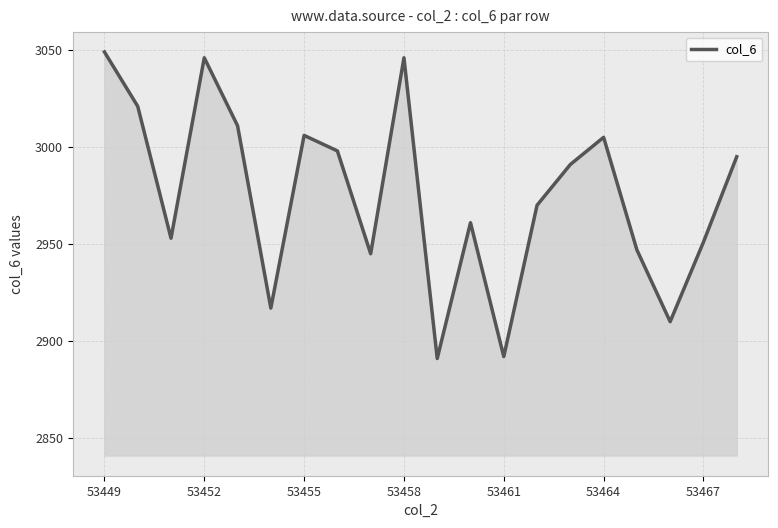

What is the smallest value displayed?

2891